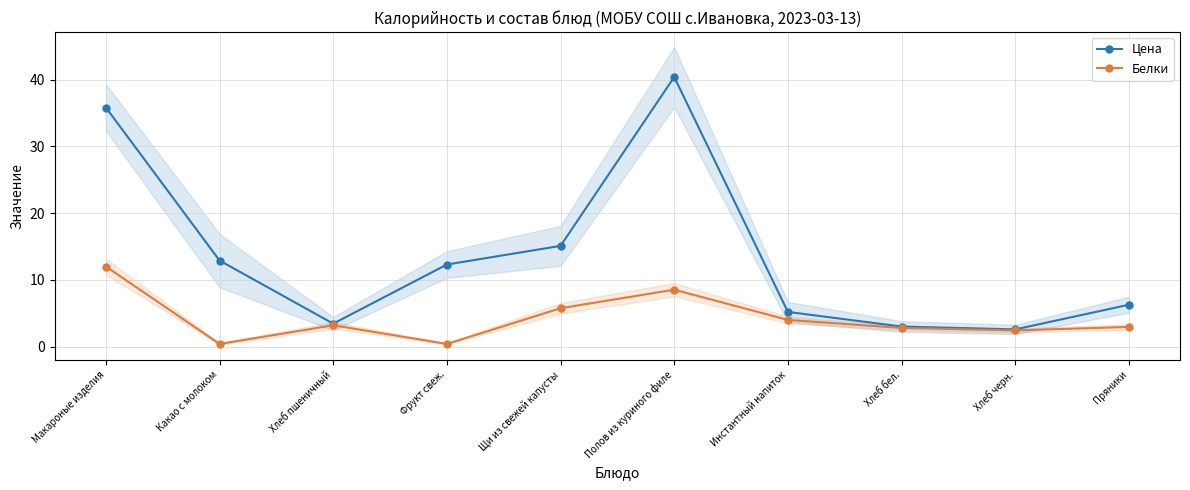

True or false: Цена has more than 1 interior local peaks.

False